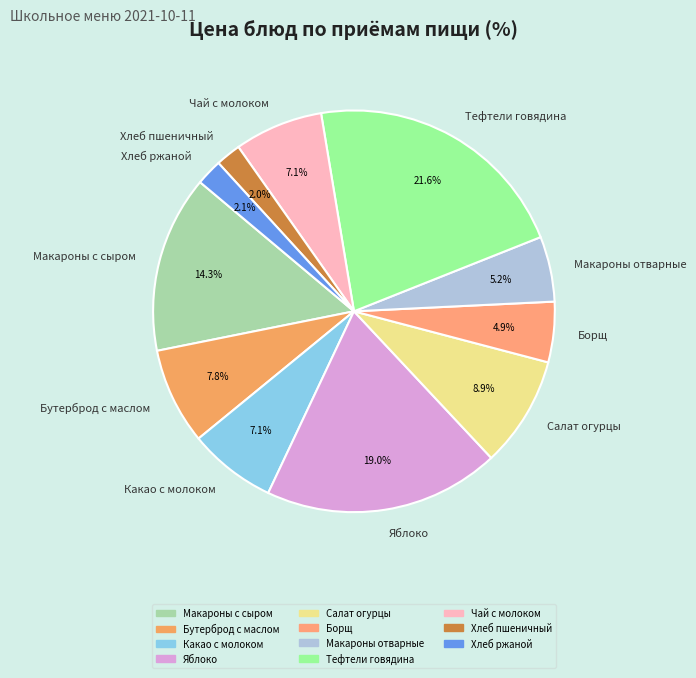

Combined, do Хлеб пшеничный and Хлеб ржаной account for over 50%?

No